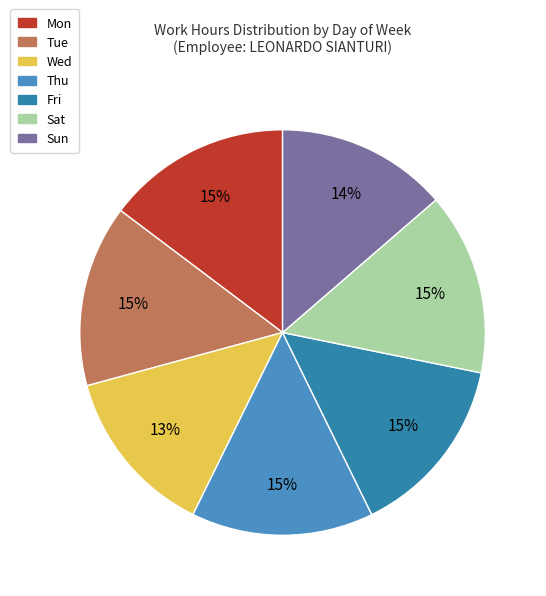

To the nearest percent, what percentage of the pie is Wed?

13%